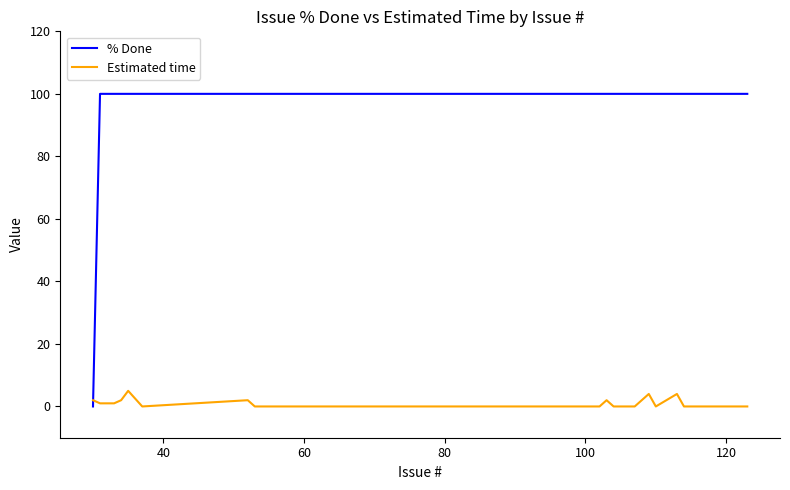

True or false: % Done and Estimated time cross at least once.

True